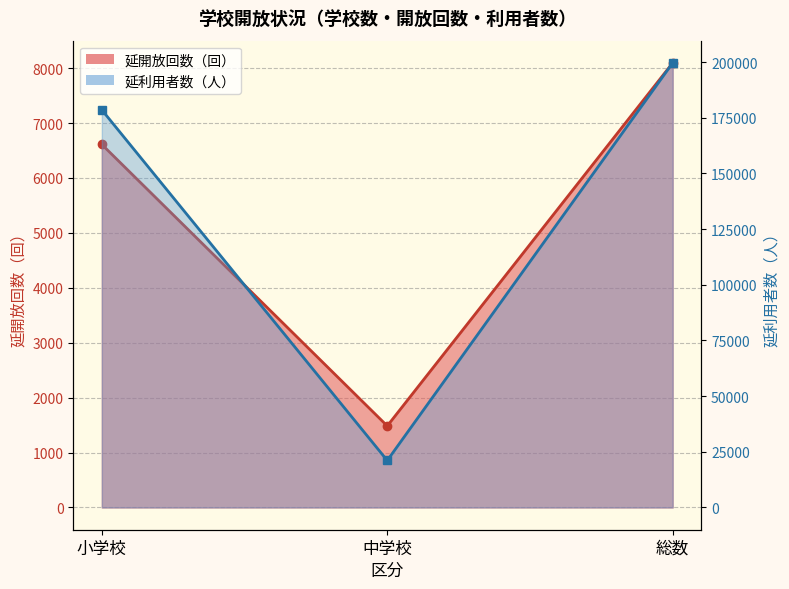

The 延利用者数（人） series shows 178539 at 小学校. True or false?

True